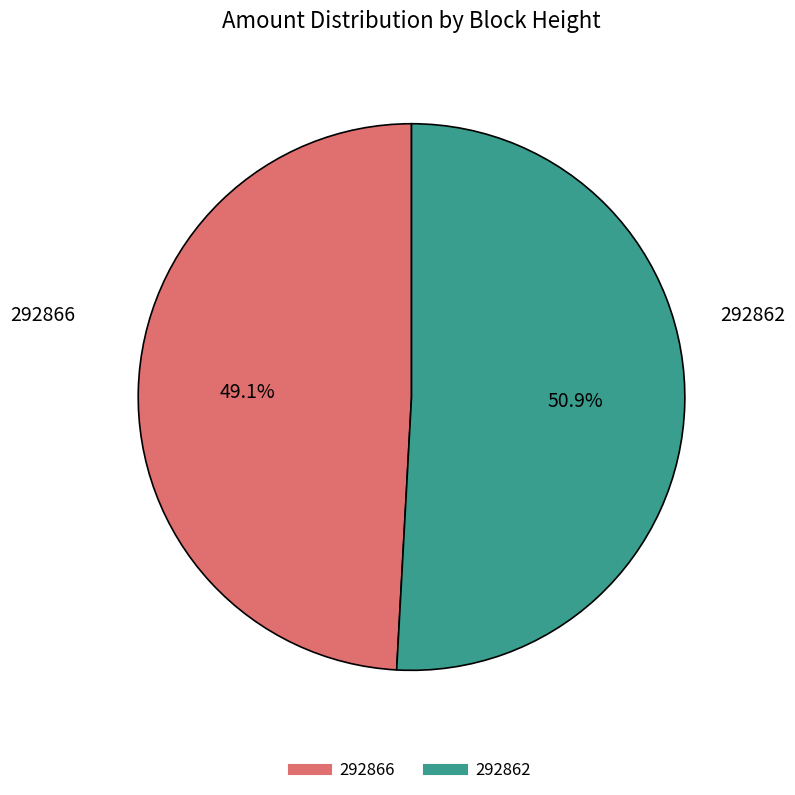

True or false: 292866 accounts for 11% of the total.

False